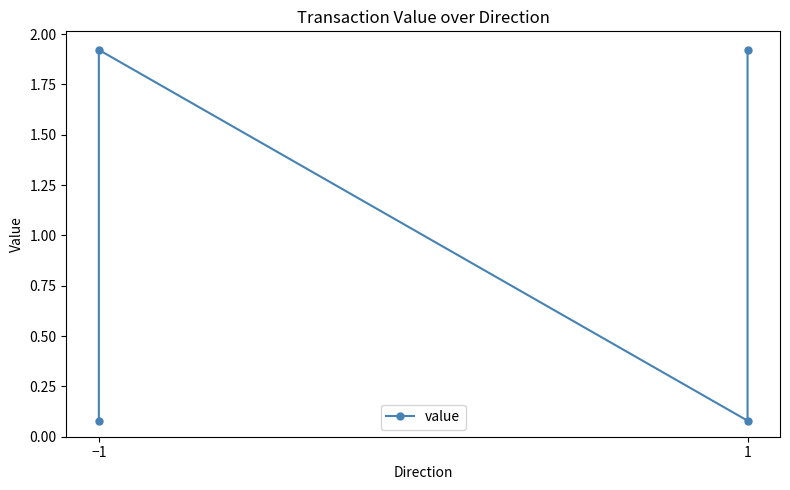

Between −1 and 1, which is larger?

1